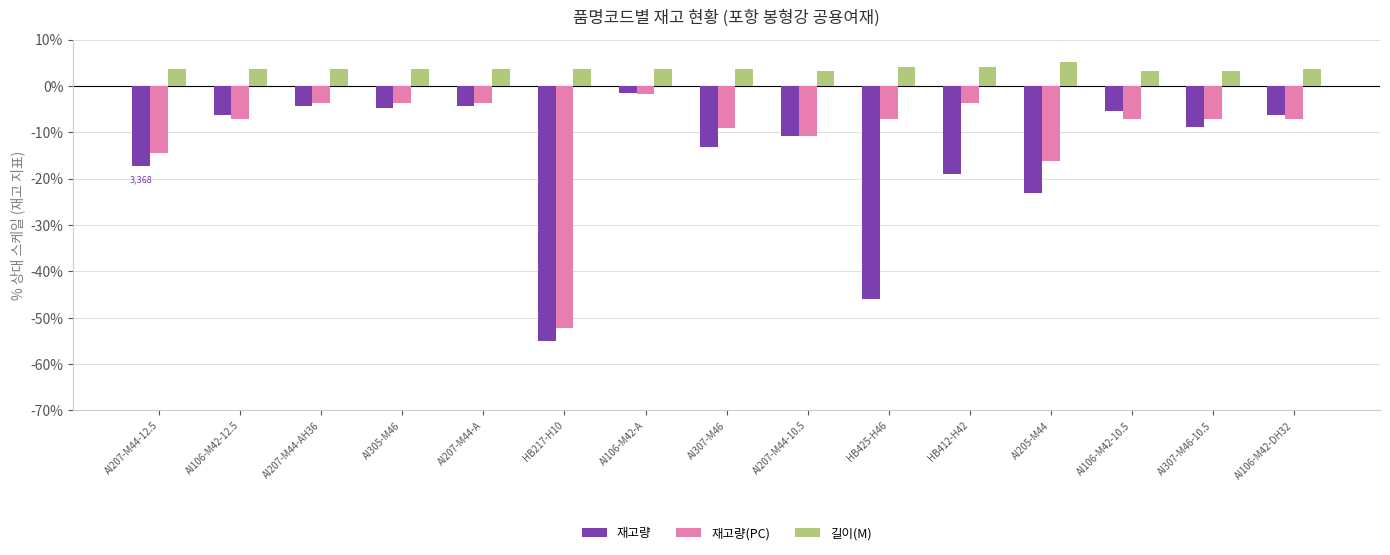

At which label does 재고량 reach its peak?

AI106-M42-A